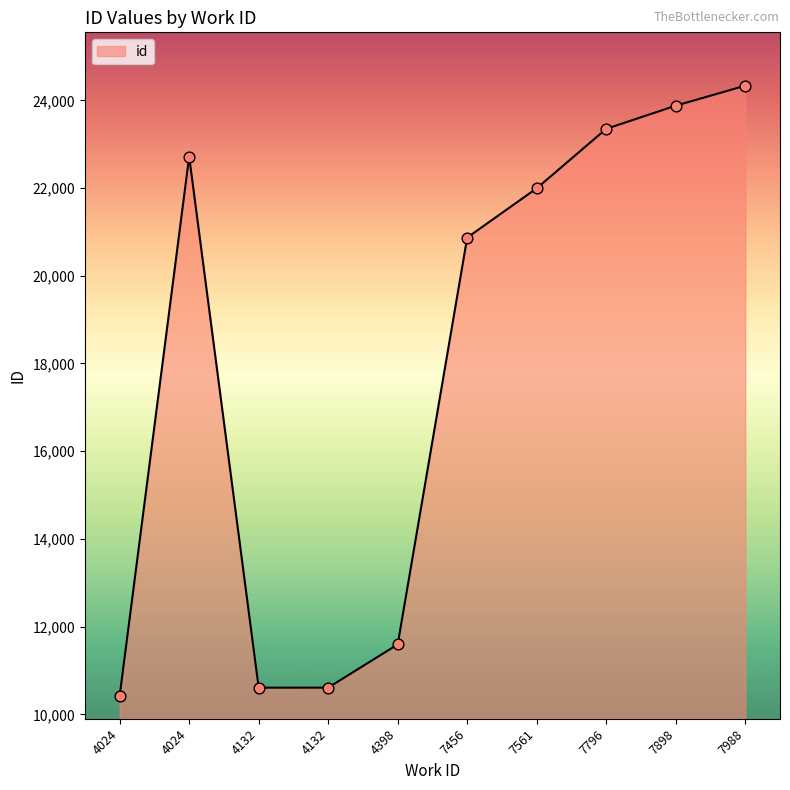

What is the change in value from 4024 to 7561?

+11574